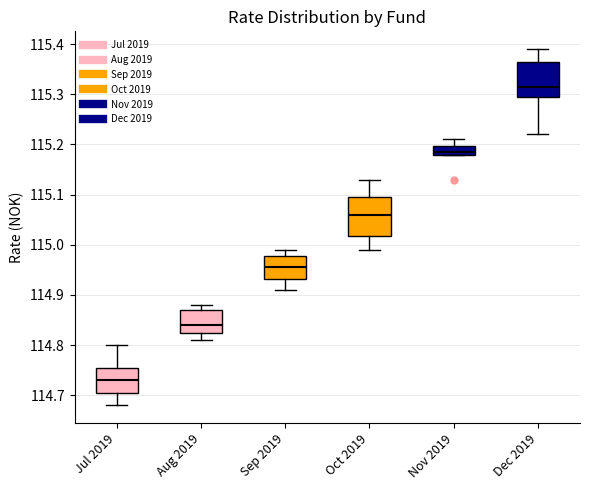

Reading left to right, read every box against the y-axis: the position of its median line, the range the box covers, and the ends of its whiskers. The values are not printed on the chart, so give them approximately, as read against the axis.

Jul 2019: median 114.73, box 114.71 to 114.76, whiskers 114.68 to 114.80
Aug 2019: median 114.84, box 114.83 to 114.87, whiskers 114.81 to 114.88
Sep 2019: median 114.96, box 114.93 to 114.98, whiskers 114.91 to 114.99
Oct 2019: median 115.06, box 115.02 to 115.10, whiskers 114.99 to 115.13
Nov 2019: median 115.19, box 115.18 to 115.20, whiskers 115.18 to 115.21
Dec 2019: median 115.32, box 115.30 to 115.37, whiskers 115.22 to 115.39